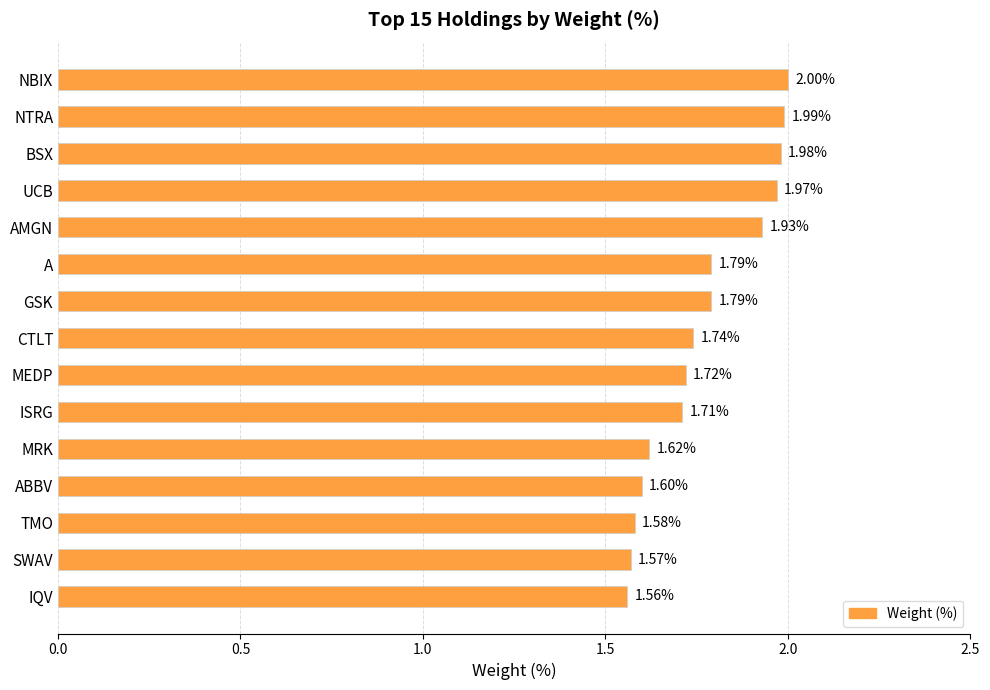

What is the label of the 10th bar from the bottom?

A